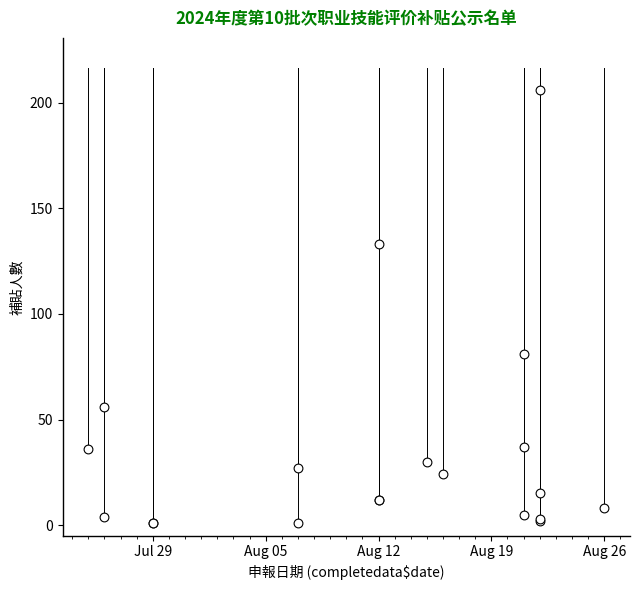

What Y value in the scatter plot is closest to 103?

81